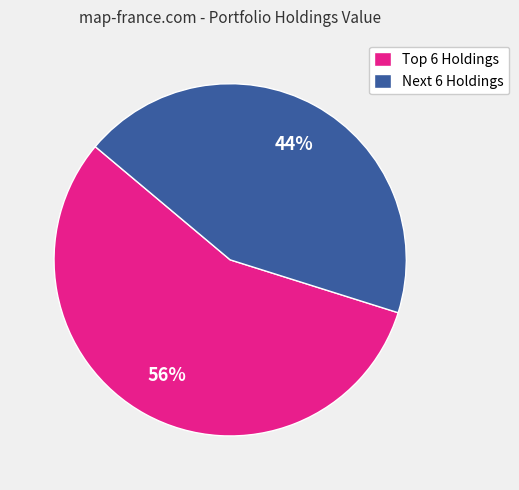

Rank the categories by value from lowest to highest.

Next 6 Holdings, Top 6 Holdings